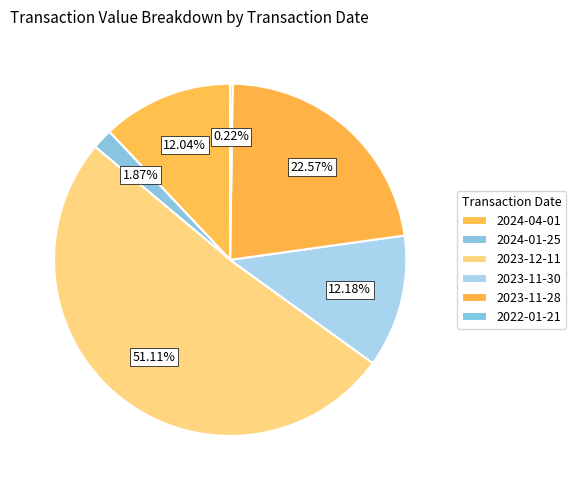

Is it true that 2023-12-11 is 51% of the pie?

True